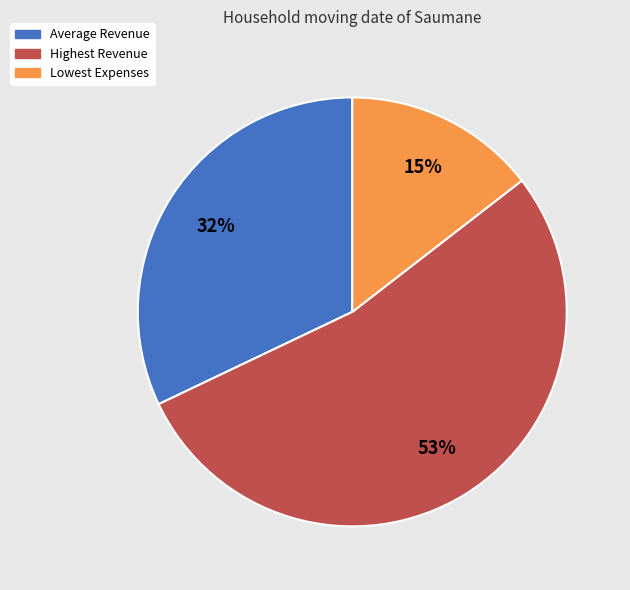

How many slices are in this pie chart?

3